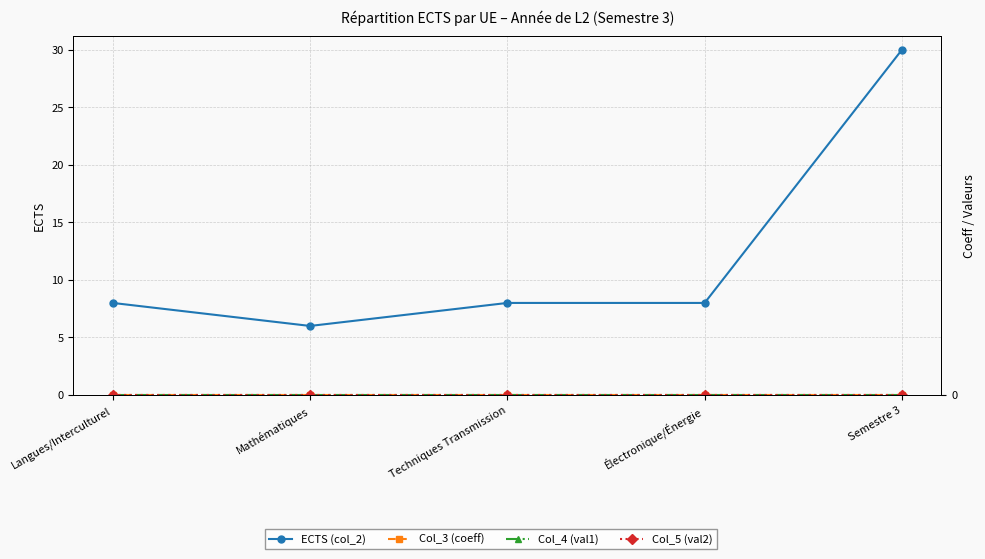

What are all the series names shown in the legend?

ECTS (col_2), Col_3 (coeff), Col_4 (val1), Col_5 (val2)